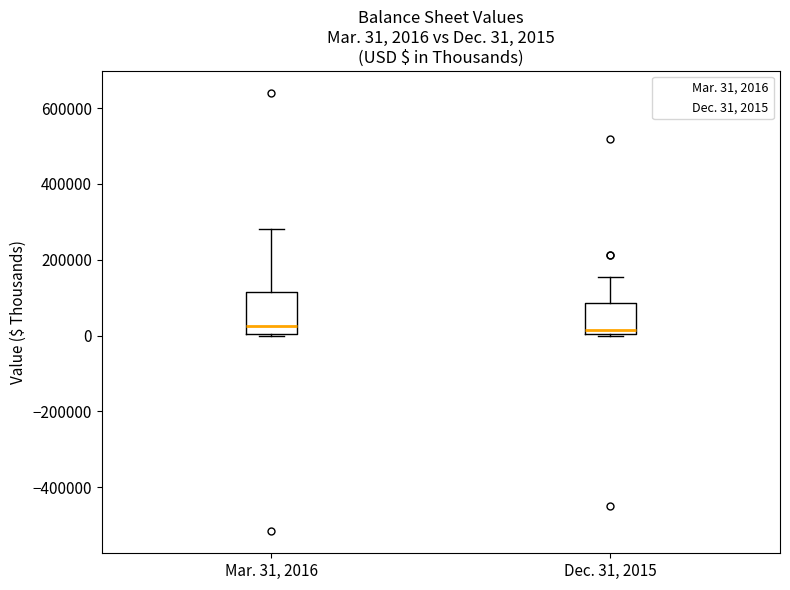

Comparing the boxes themselves (not the whiskers), which one is the tallest?

Mar. 31, 2016